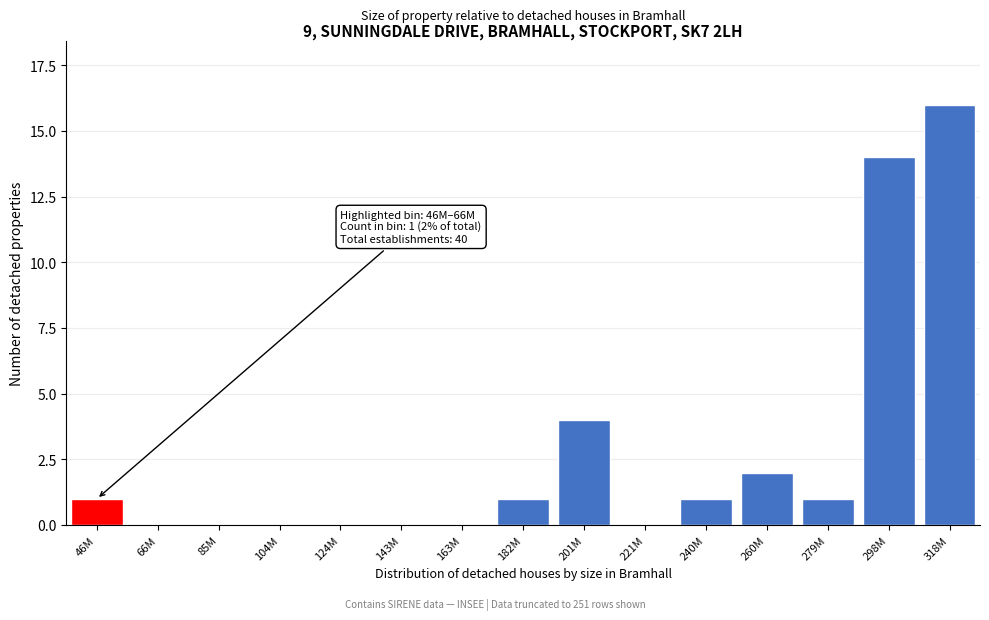

Reading left to right, what are all the values shown in this chart?

46M=1	66M=0	85M=0	104M=0	124M=0	143M=0	163M=0	182M=1	201M=4	221M=0	240M=1	260M=2	279M=1	298M=14	318M=16